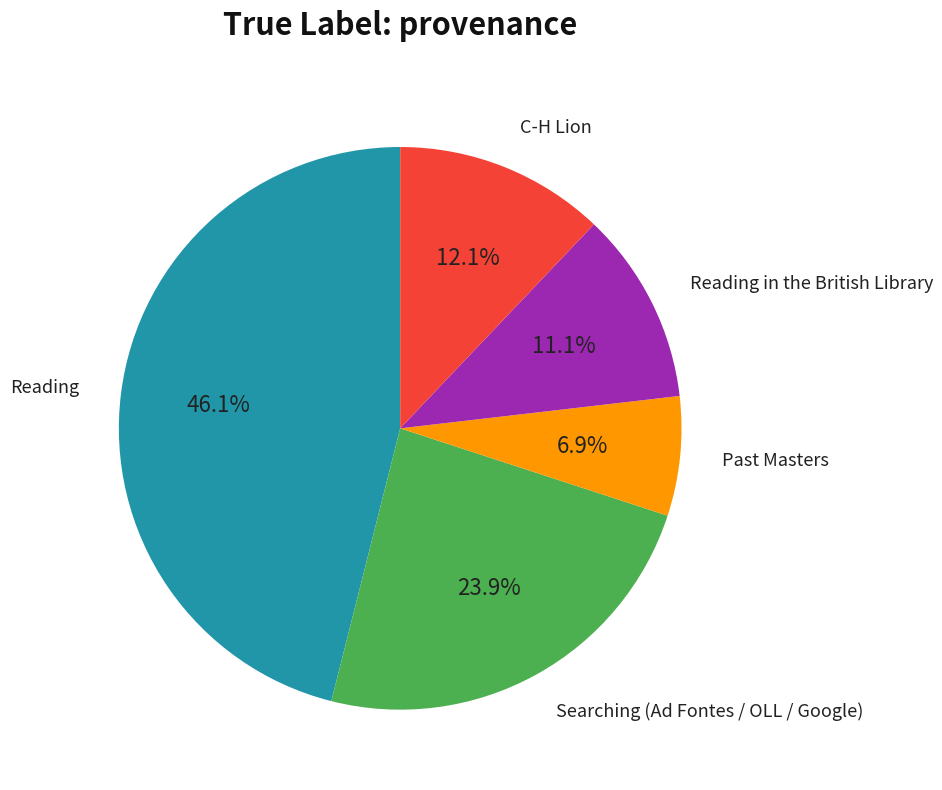

Is there any slice that represents more than half of the pie?

No